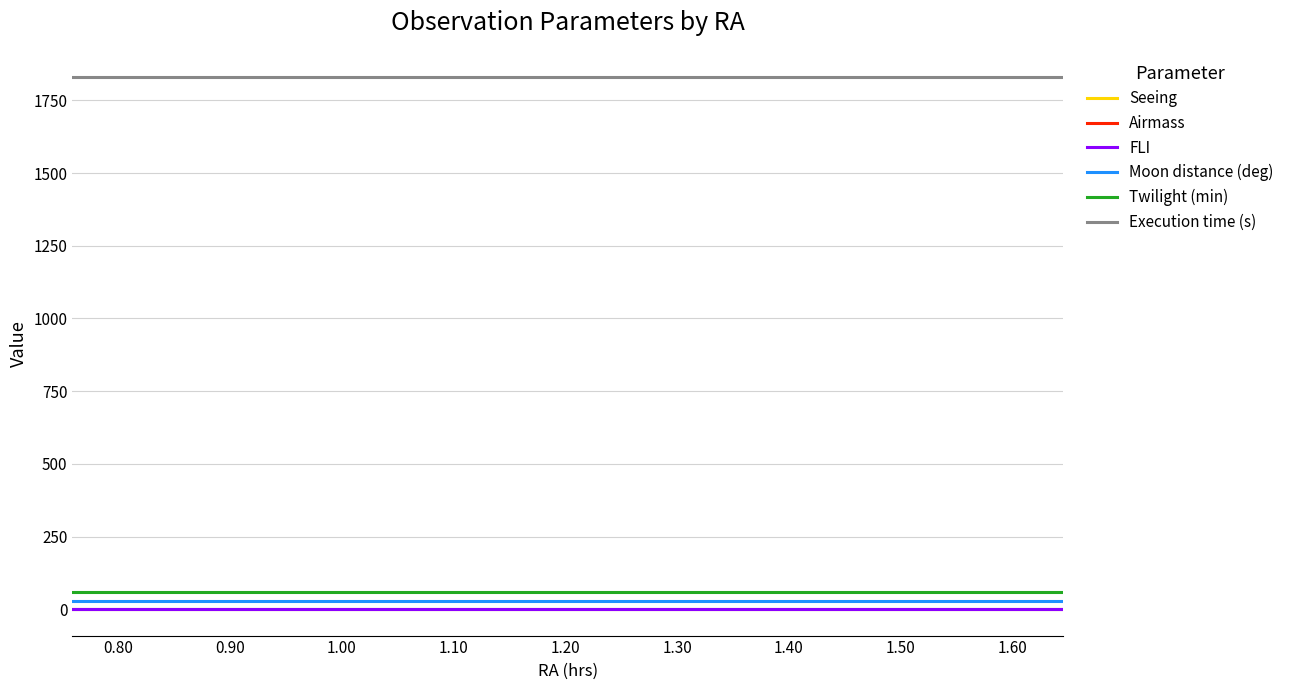

Which series has the largest total across all categories?

Execution time (s)